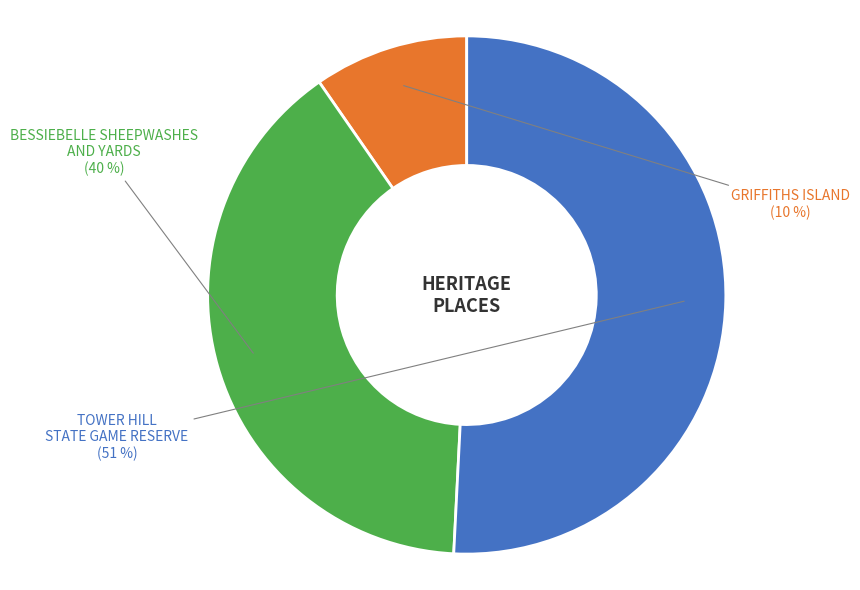

To the nearest percent, what is the difference between the largest and smallest slice percentages?

41%